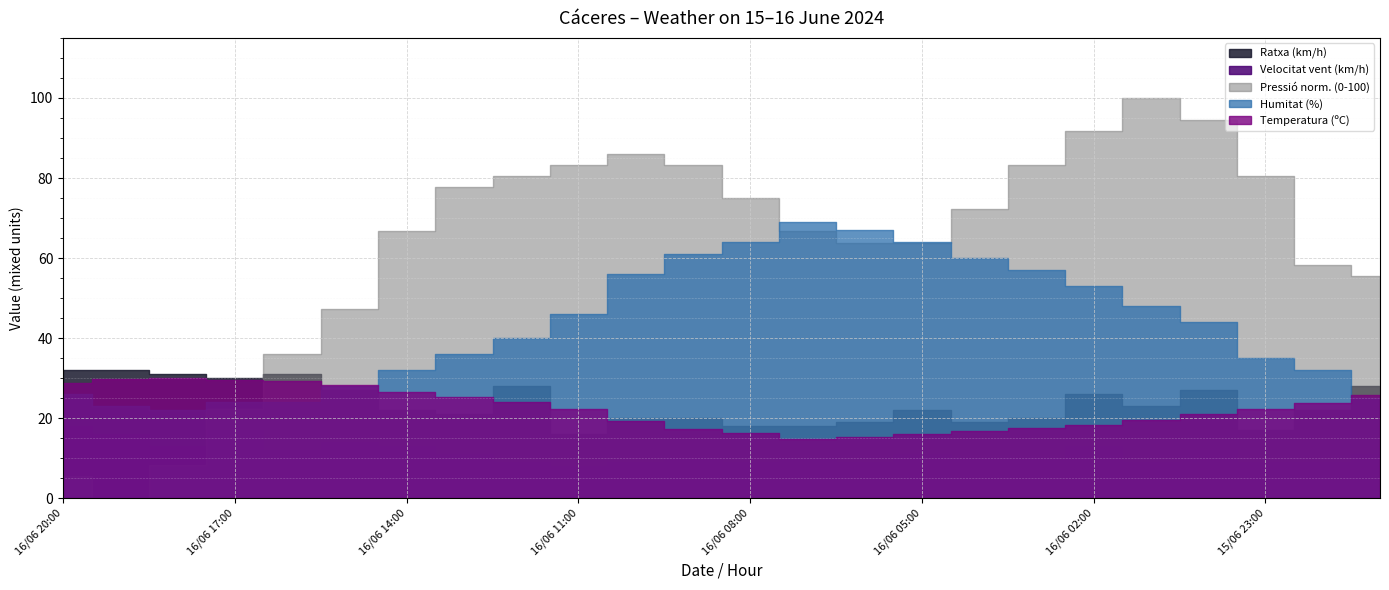

At which category does Velocitat vent (km/h) reach its first local peak?

16/06 17:00